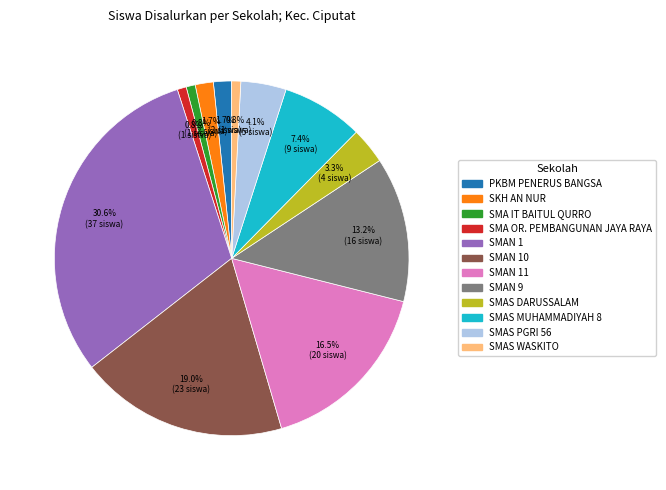

Does any single category account for the majority?

No